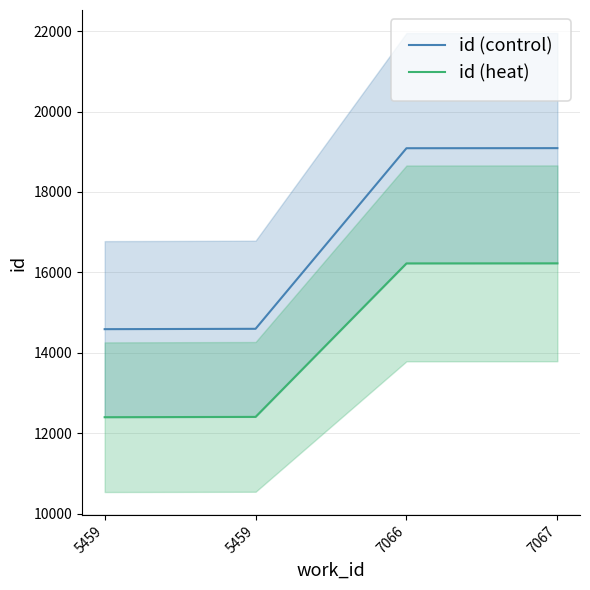

What are all the series names shown in the legend?

id (control), id (heat)